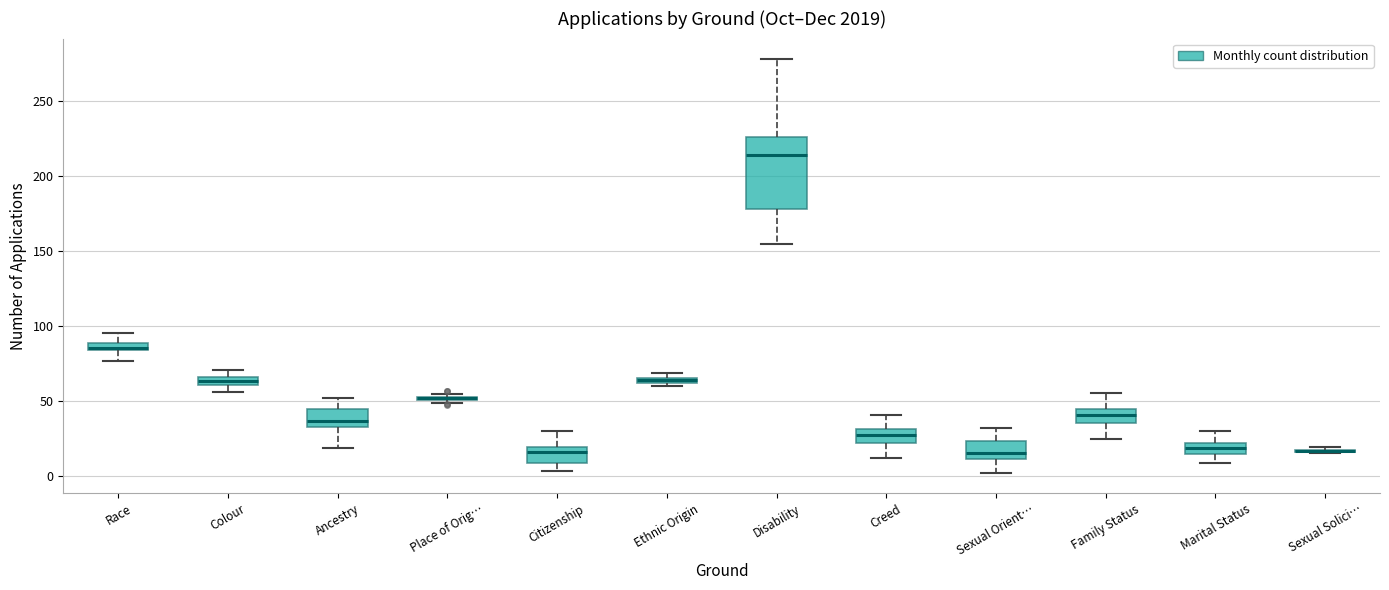

Comparing the boxes themselves (not the whiskers), which one is the tallest?

Disability